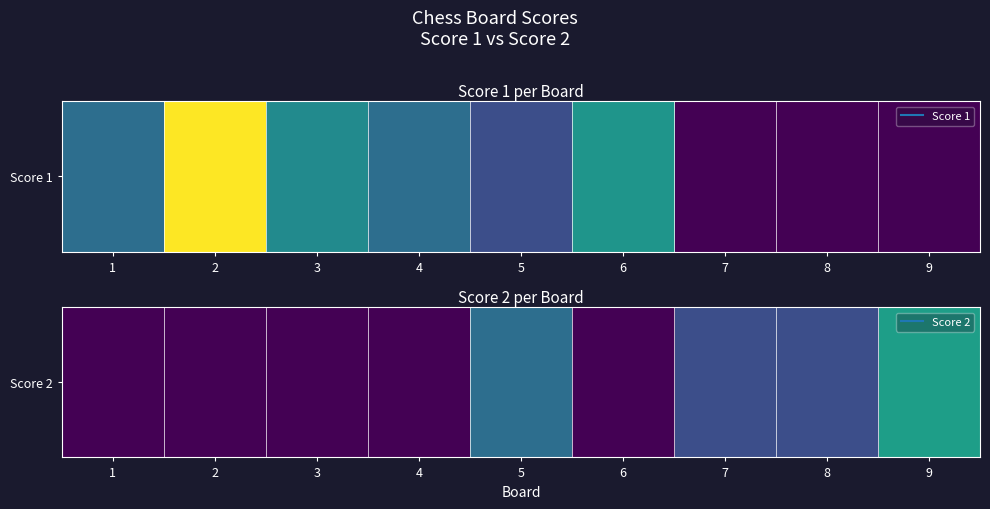

List the labels in order of value, largest first.

9, 5, 7, 8, 1, 2, 3, 4, 6